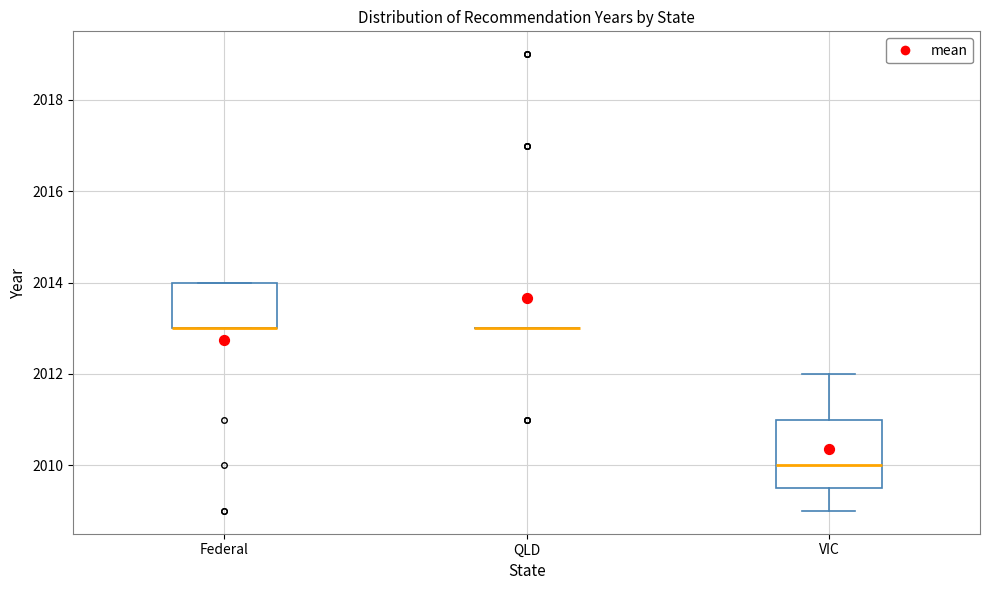

Reading left to right, read every box against the y-axis: the position of its median line, the range the box covers, and the ends of its whiskers. The values are not printed on the chart, so give them approximately, as read against the axis.

Federal: median 2013.0 (drawn on the box's lower edge), box 2013.0 to 2014.0, whiskers 2013.0 to 2014.0
QLD: box collapsed to a line at 2013.0, whiskers 2013.0 to 2013.0
VIC: median 2010.0, box 2009.6 to 2011.0, whiskers 2009.0 to 2012.0